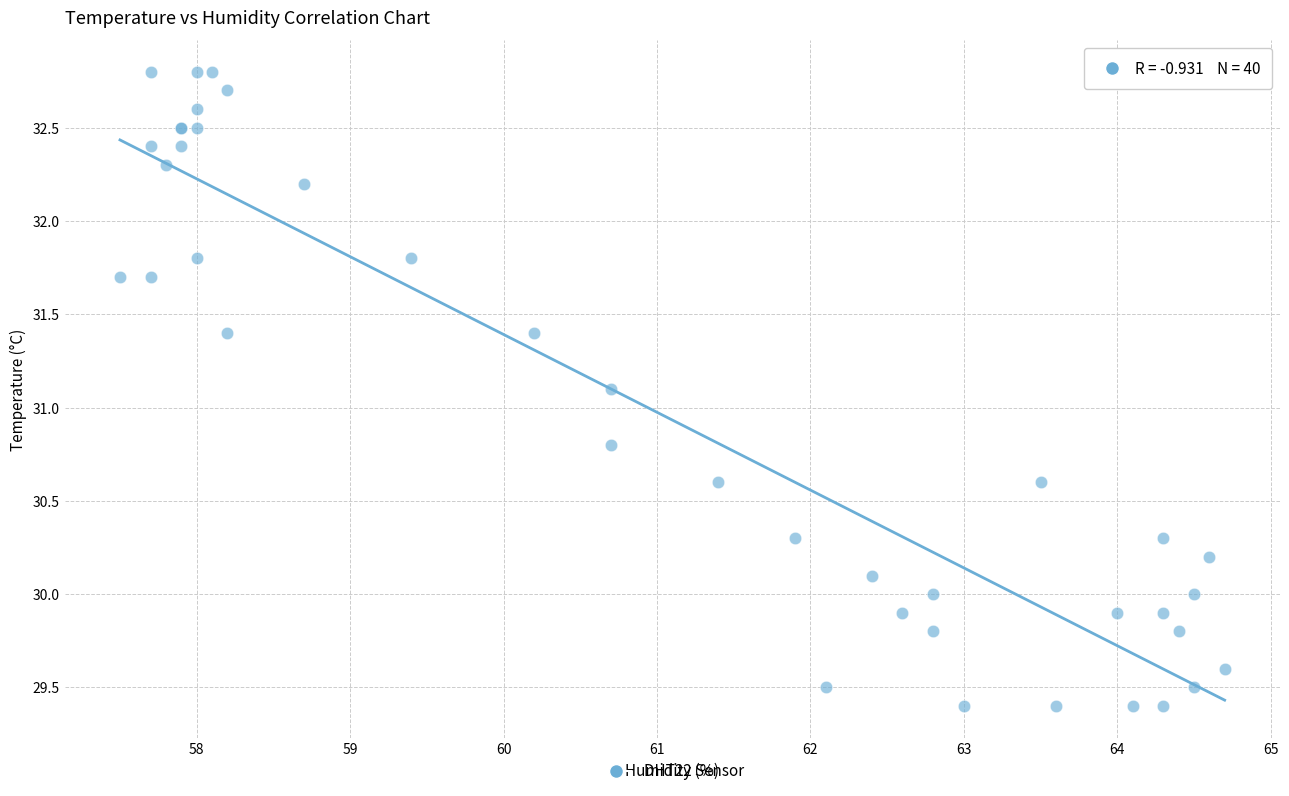

What Y value in the scatter plot is closest to 31?

31.1